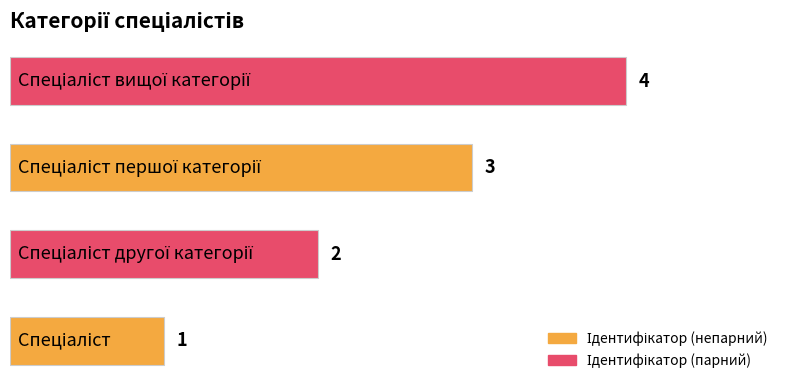

Count the values in the range 2 to 4.

3